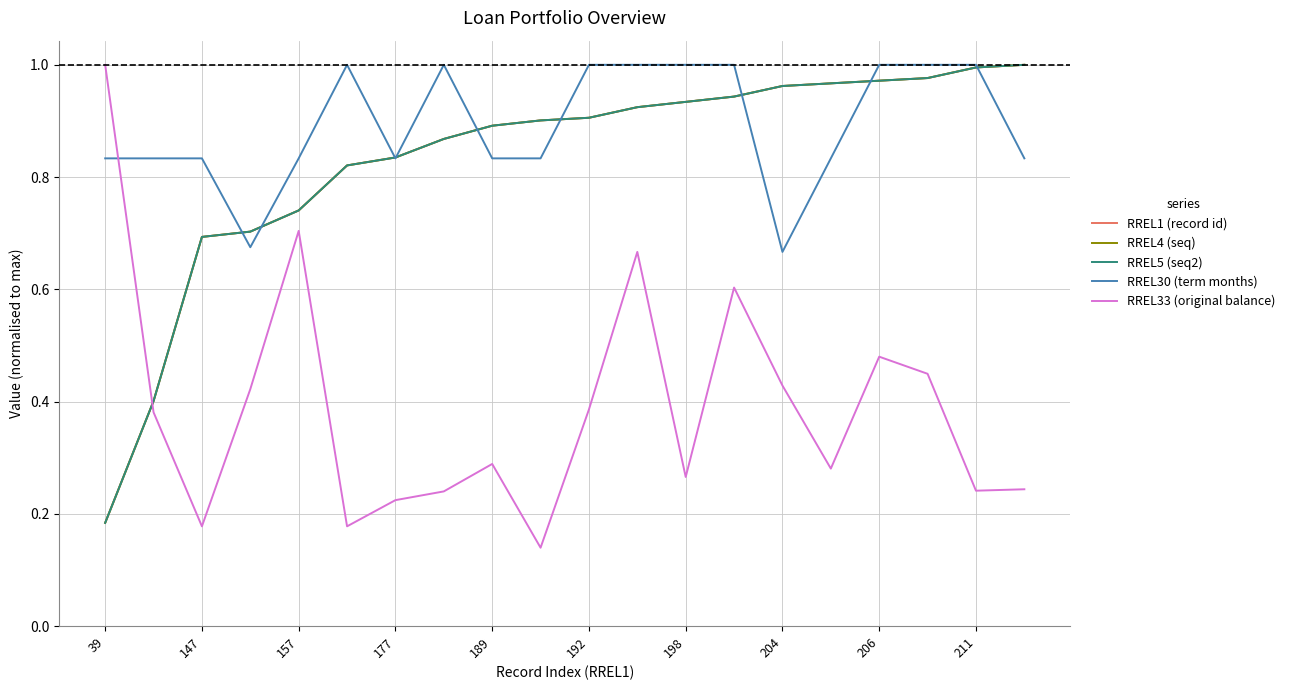

Is this an area chart (filled region under the line)?

No